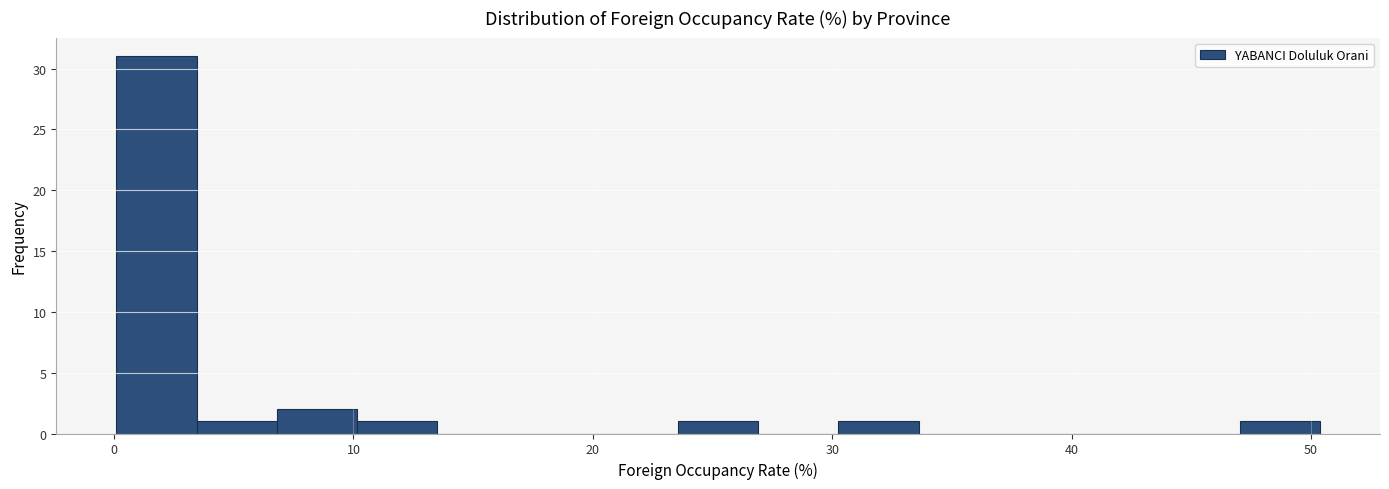

Around what value on the x-axis is the tallest bar? Give the approximate position of its centre, as read against the axis.

2